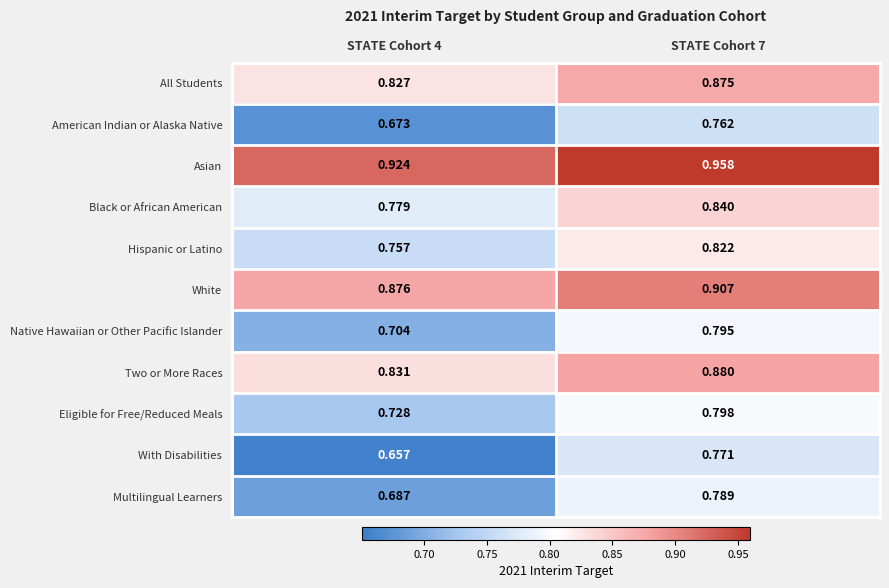

Rank the series at STATE Cohort 7 from lowest to highest value.

American Indian or Alaska Native, With Disabilities, Multilingual Learners, Native Hawaiian or Other Pacific Islander, Eligible for Free/Reduced Meals, Hispanic or Latino, Black or African American, All Students, Two or More Races, White, Asian